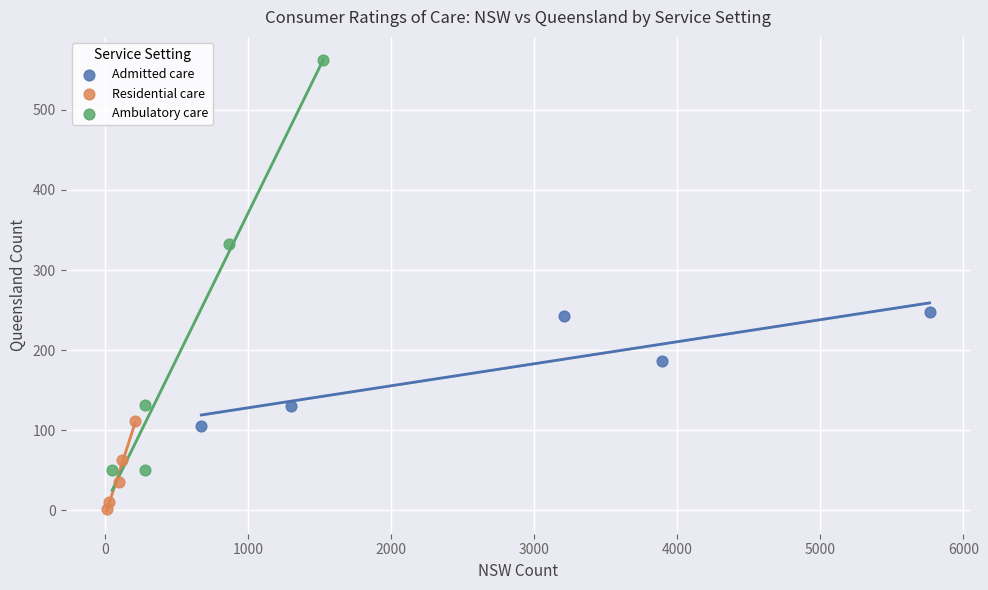

Which series reaches the maximum Y coordinate?

Ambulatory care